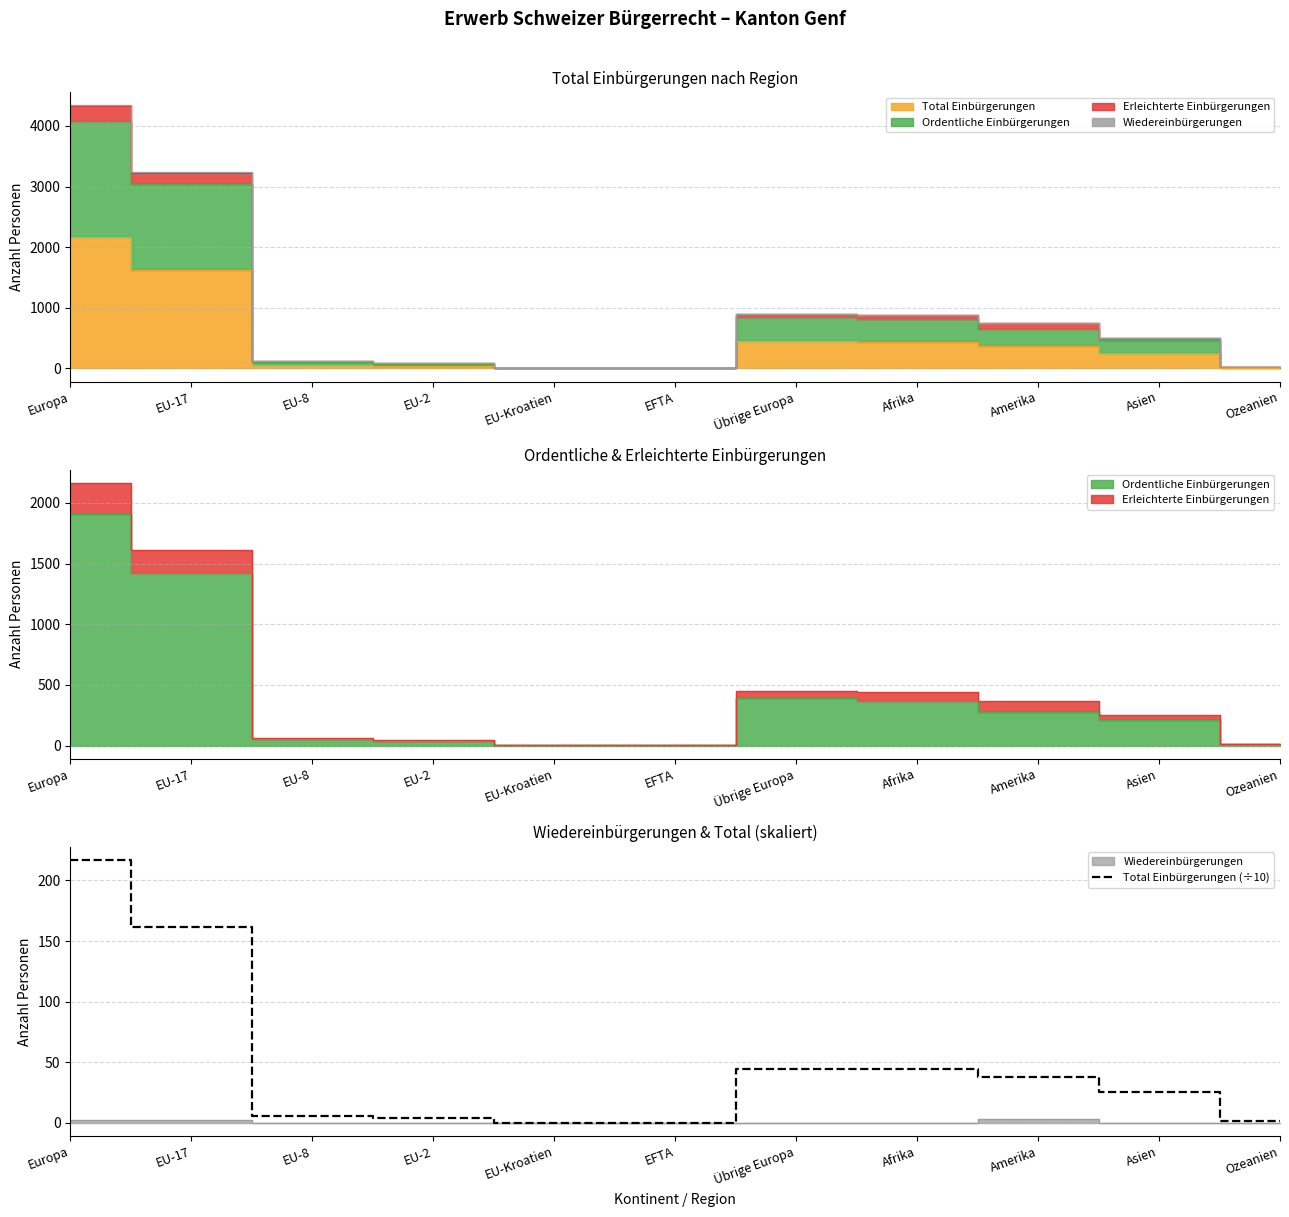

True or false: the data has more than 1 interior local peaks.

False